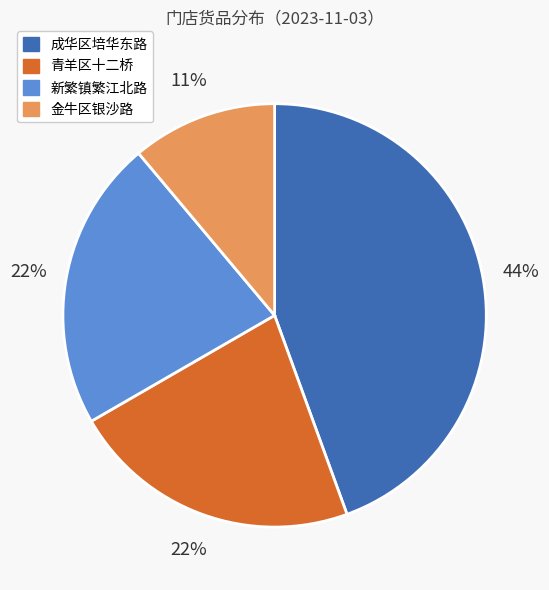

The 新繁镇繁江北路 slice represents 22% of the pie. True or false?

True